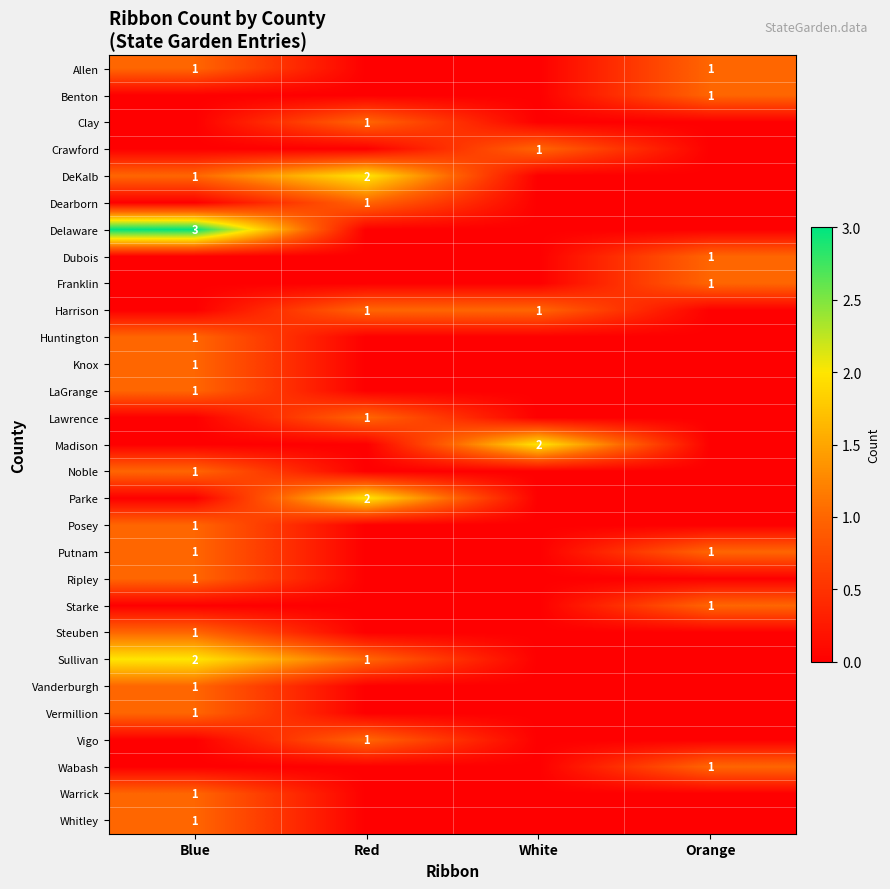

List the labels in order of row_2 value, smallest first.

Blue, White, Orange, Red